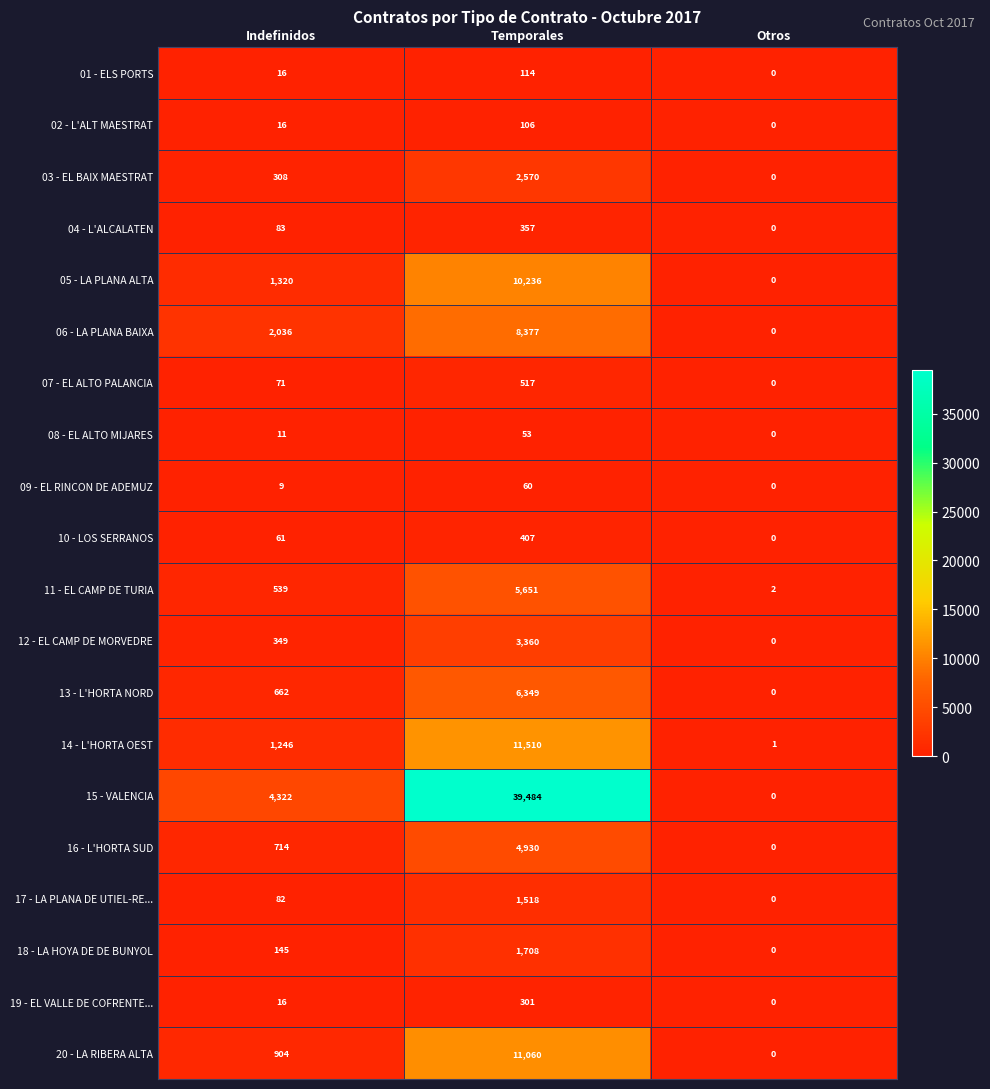

True or false: 05 - LA PLANA ALTA has a value of 0 at Otros.

True